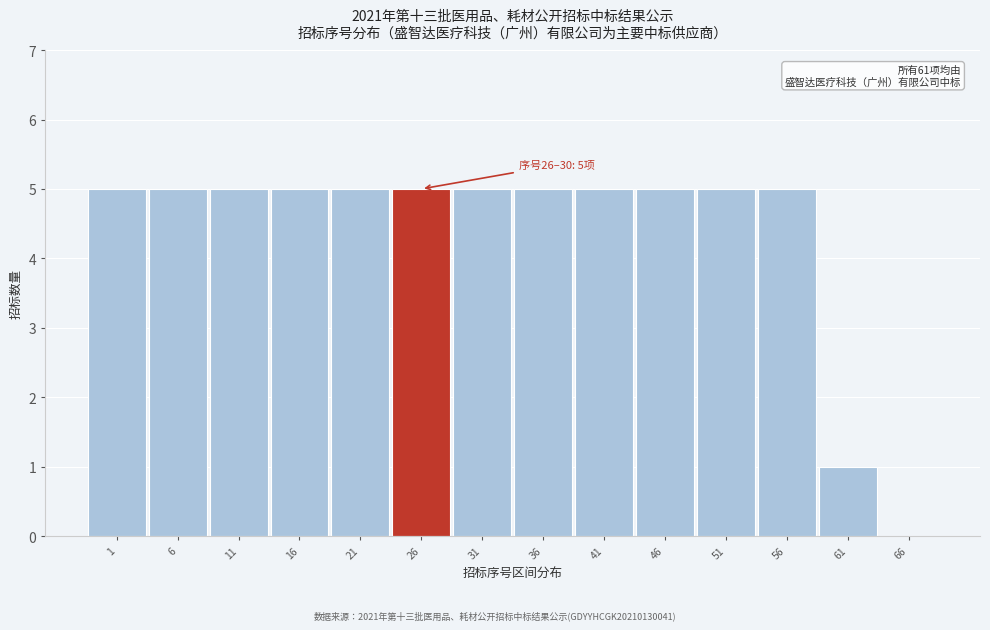

Reading left to right, extract all data points from this chart.

1=5	6=5	11=5	16=5	21=5	26=5	31=5	36=5	41=5	46=5	51=5	56=5	61=1	66=0